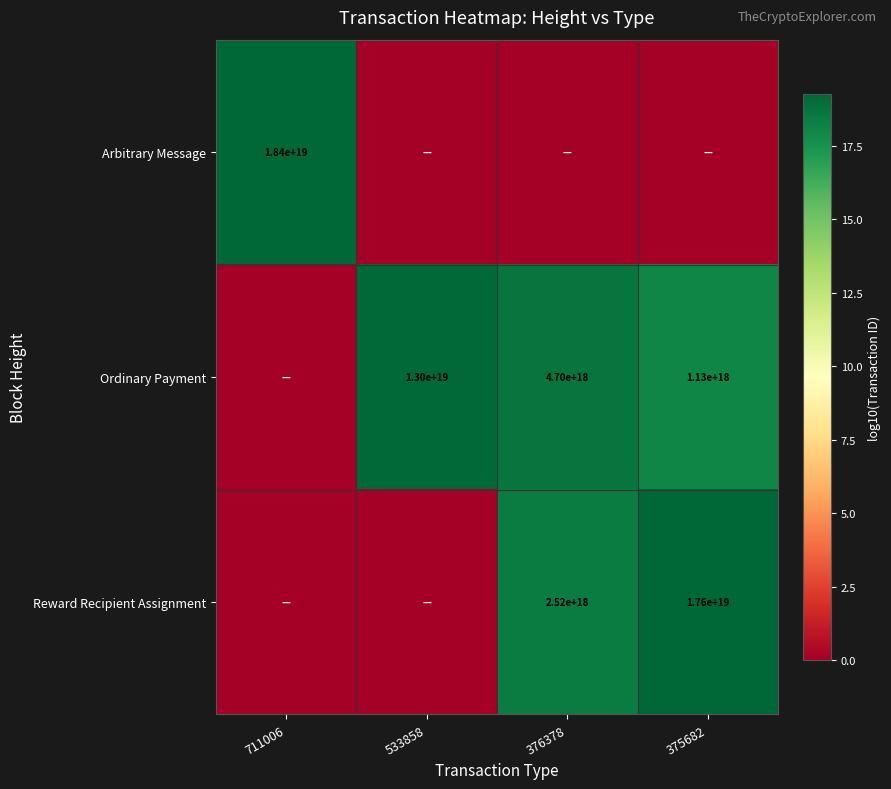

True or false: Ordinary Payment has a value of 6703775247464293376 at 533858.

False